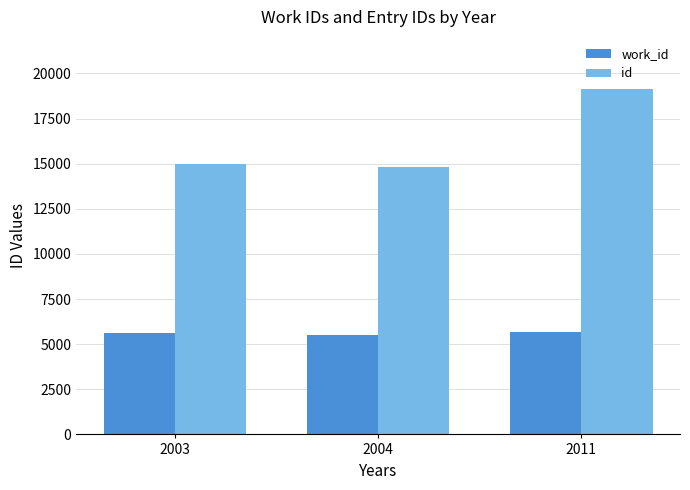

The work_id series shows 5532 at 2004. True or false?

True